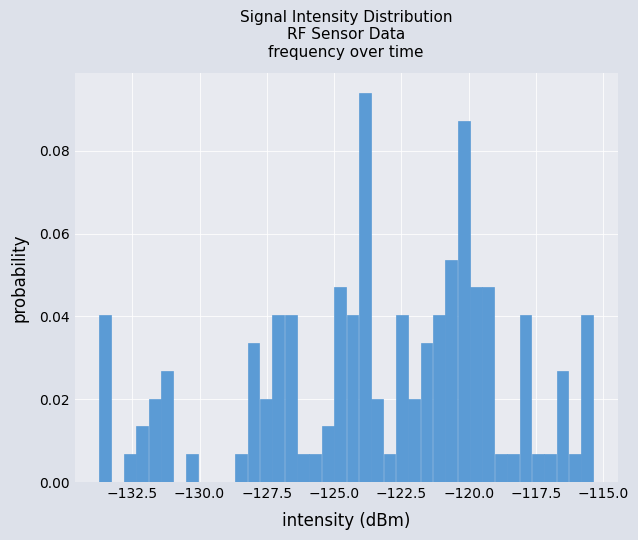

Around what value on the x-axis is the tallest bar? Give the approximate position of its centre, as read against the axis.

-124.0